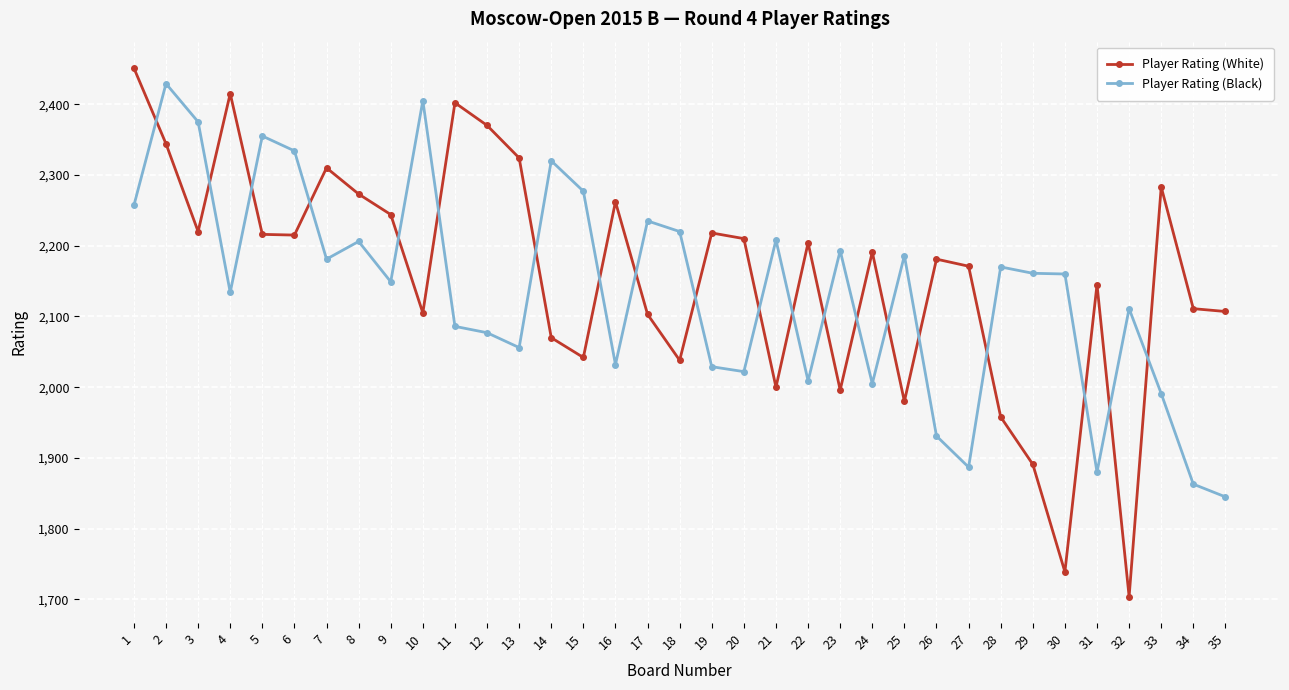

True or false: Player Rating (Black) has a value of 2077 at 12.

True